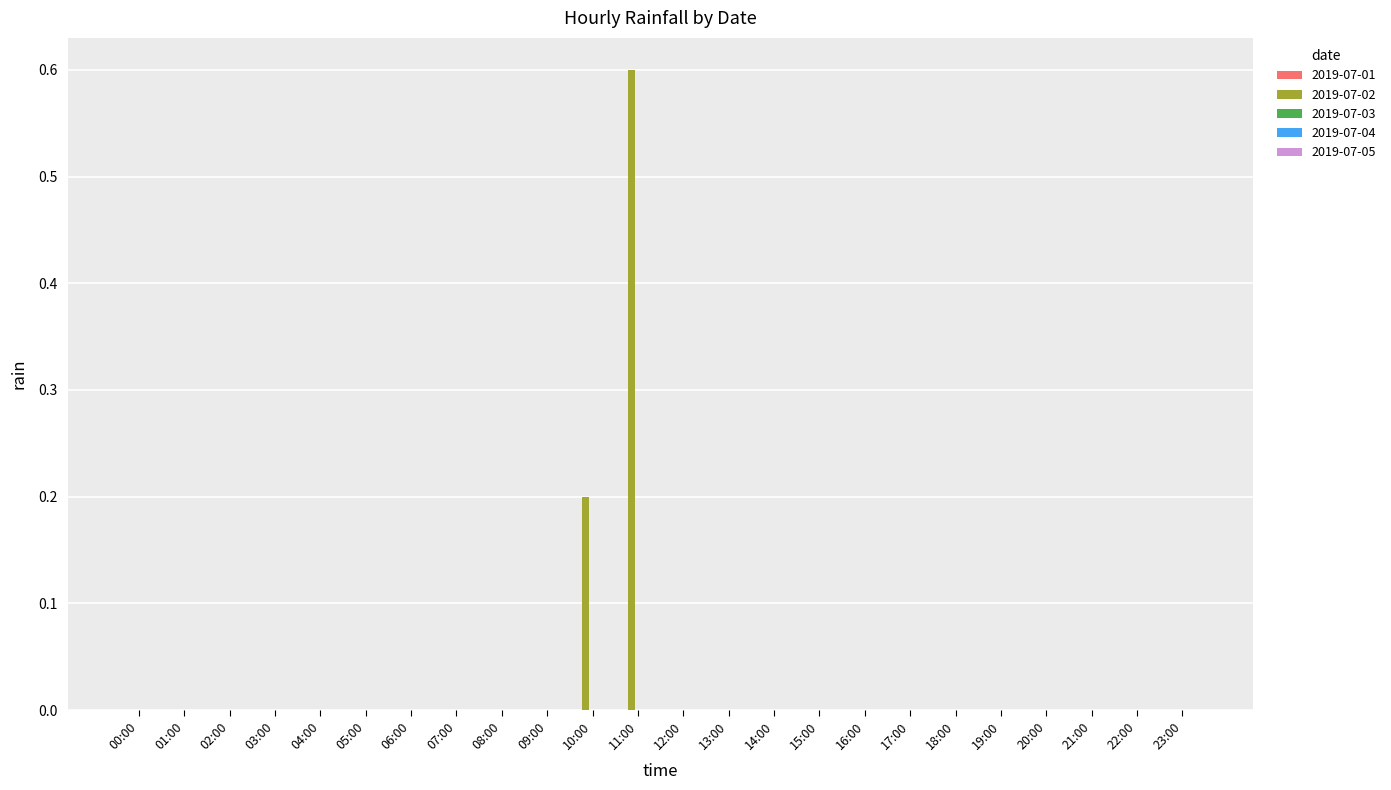

Which has a higher value, 03:00 or 10:00?

10:00